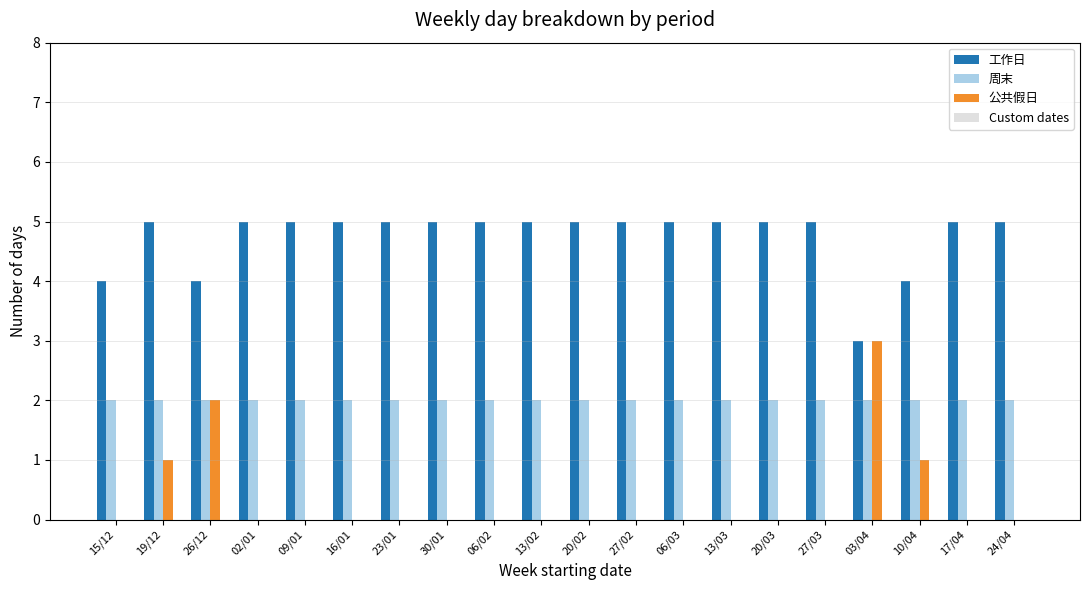

Count the 公共假日 values in the range 0 to 1.

18